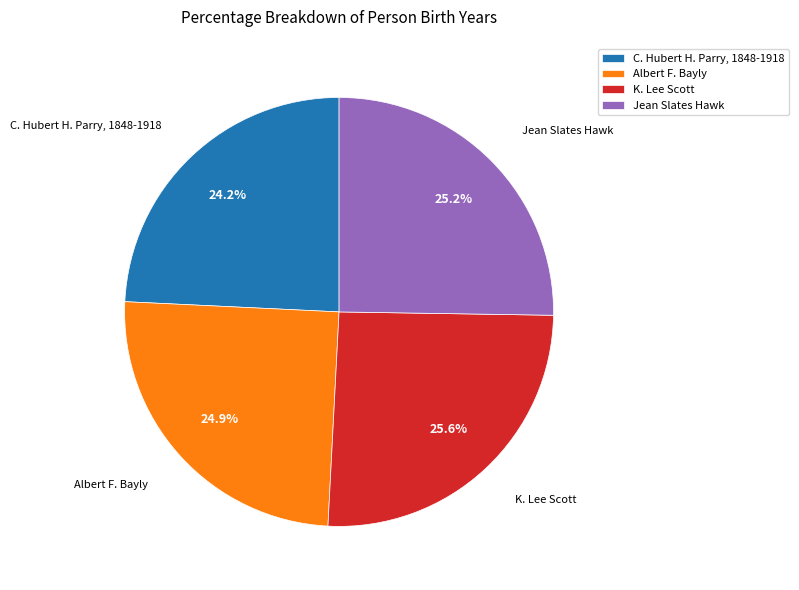

To the nearest percent, what percentage of the pie is Jean Slates Hawk?

25%